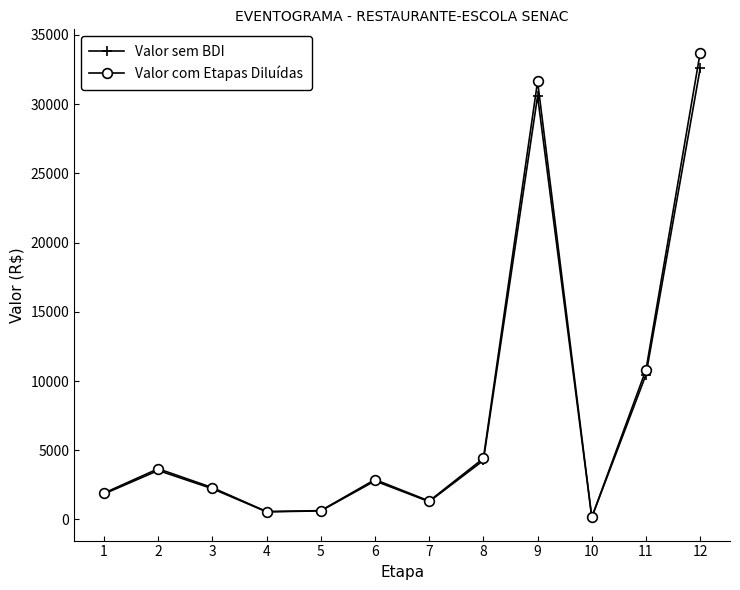

What is the total value across all series at 2?

7204.8